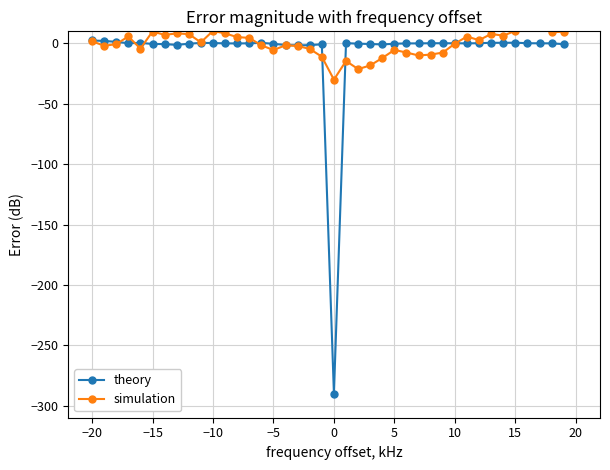

What is the maximum value shown in the chart?

14.7